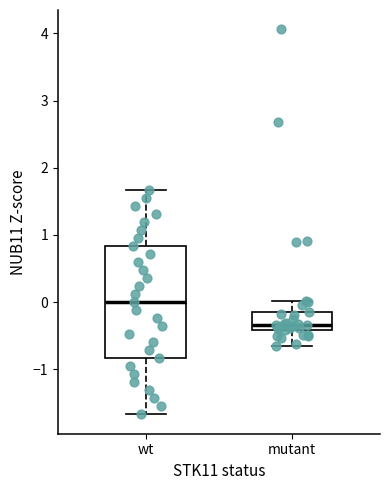

Which box is the tallest, from its lower edge to its upper edge?

wt